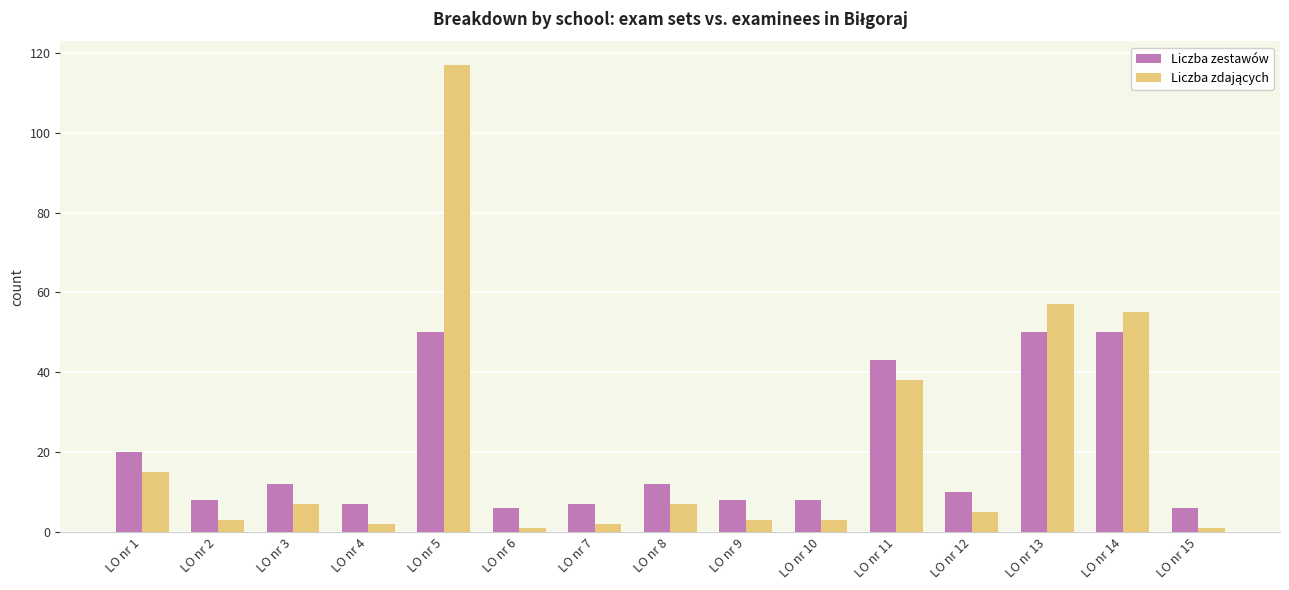

What is the sum of the Liczba zestawów values at LO nr 4 and LO nr 8?

19